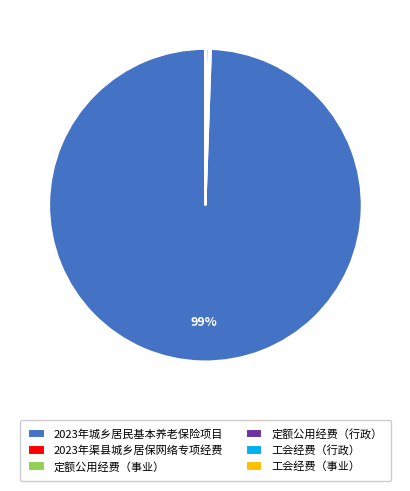

The 定额公用经费（行政） slice represents 0% of the pie. True or false?

True